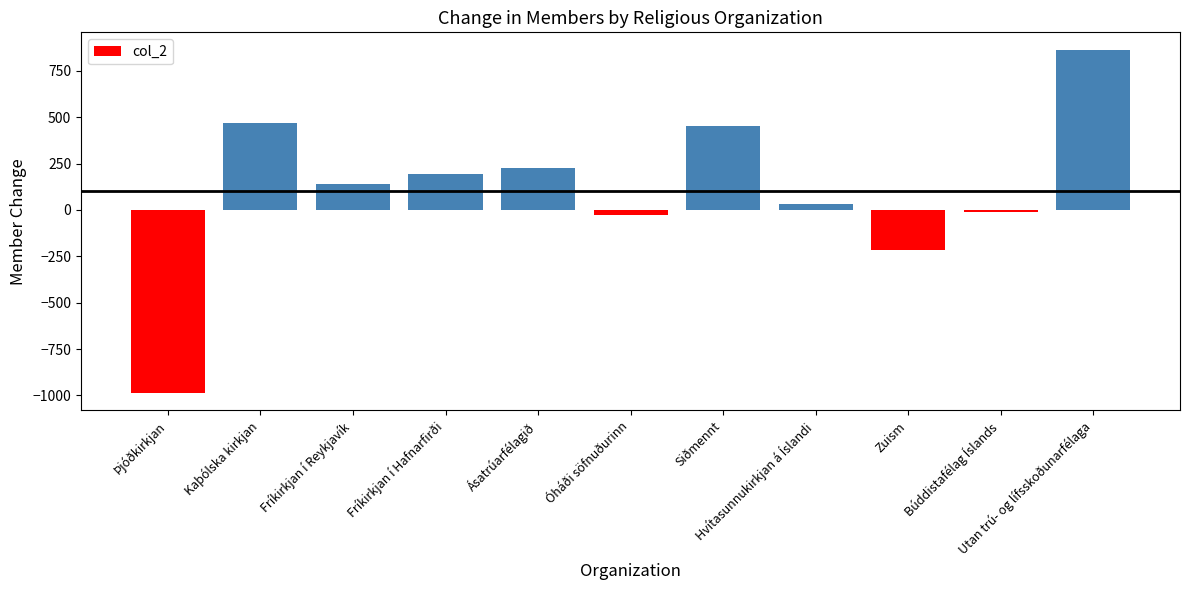

Which label corresponds to the largest value in the chart?

Utan trú- og lífsskoðunarfélaga